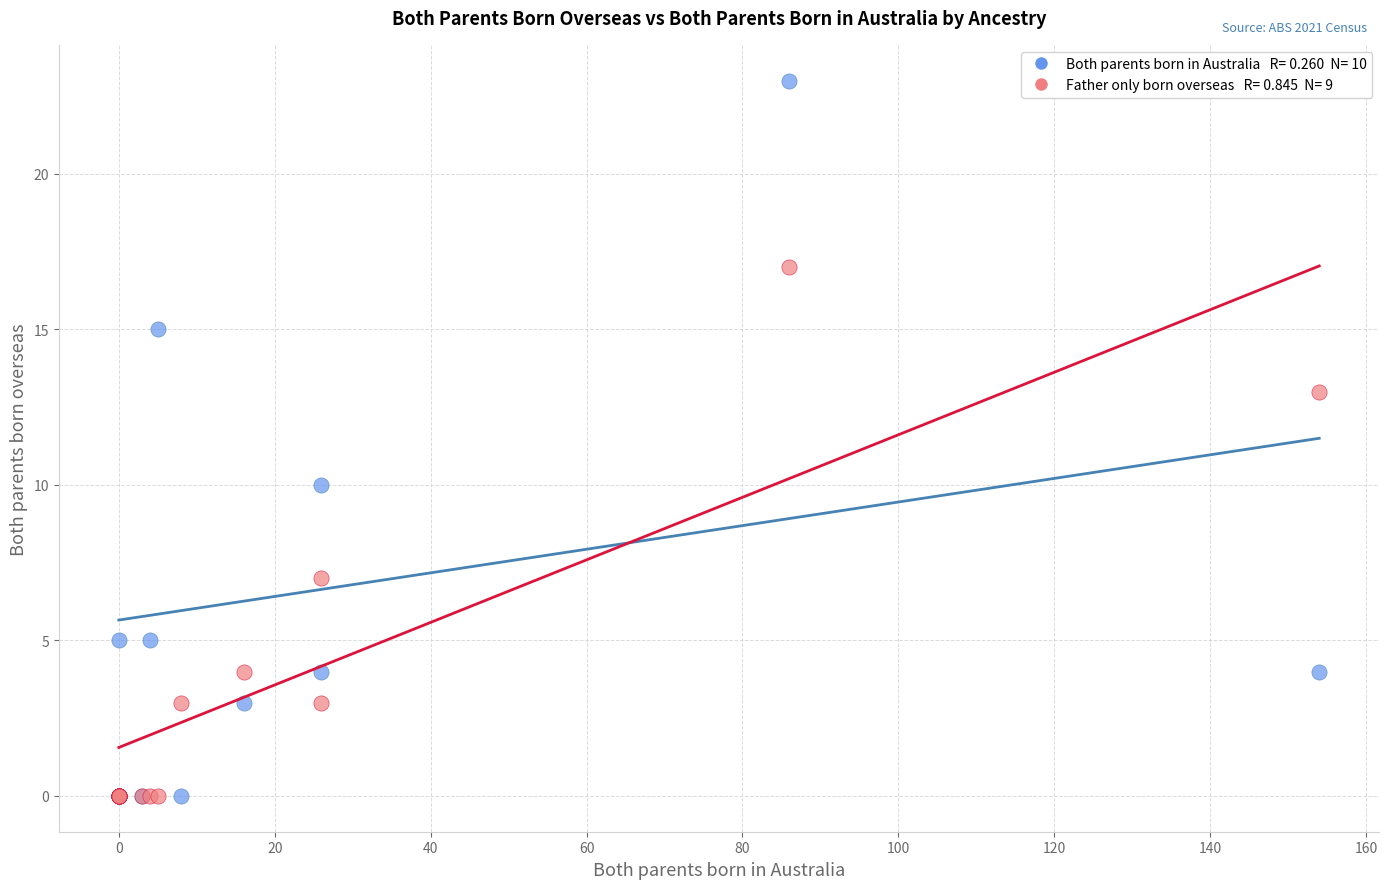

Across all series, what Y value is closest to 11?

10